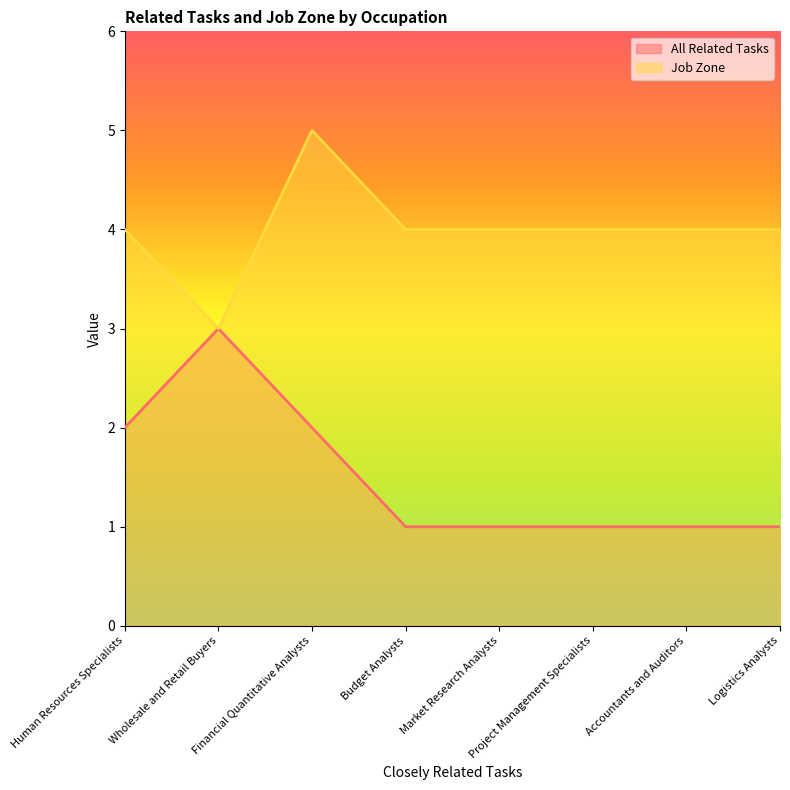

True or false: Job Zone and All Related Tasks cross at least once.

False